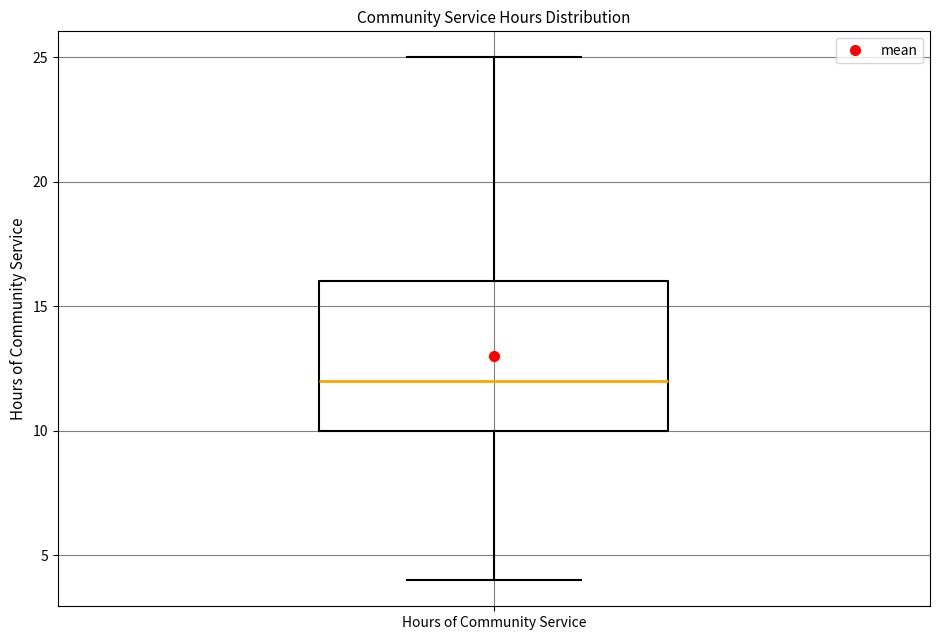

Where does the upper whisker of the box for Hours of Community Service end on the y-axis? The values are not printed on the chart, so give them approximately, as read against the axis.

25